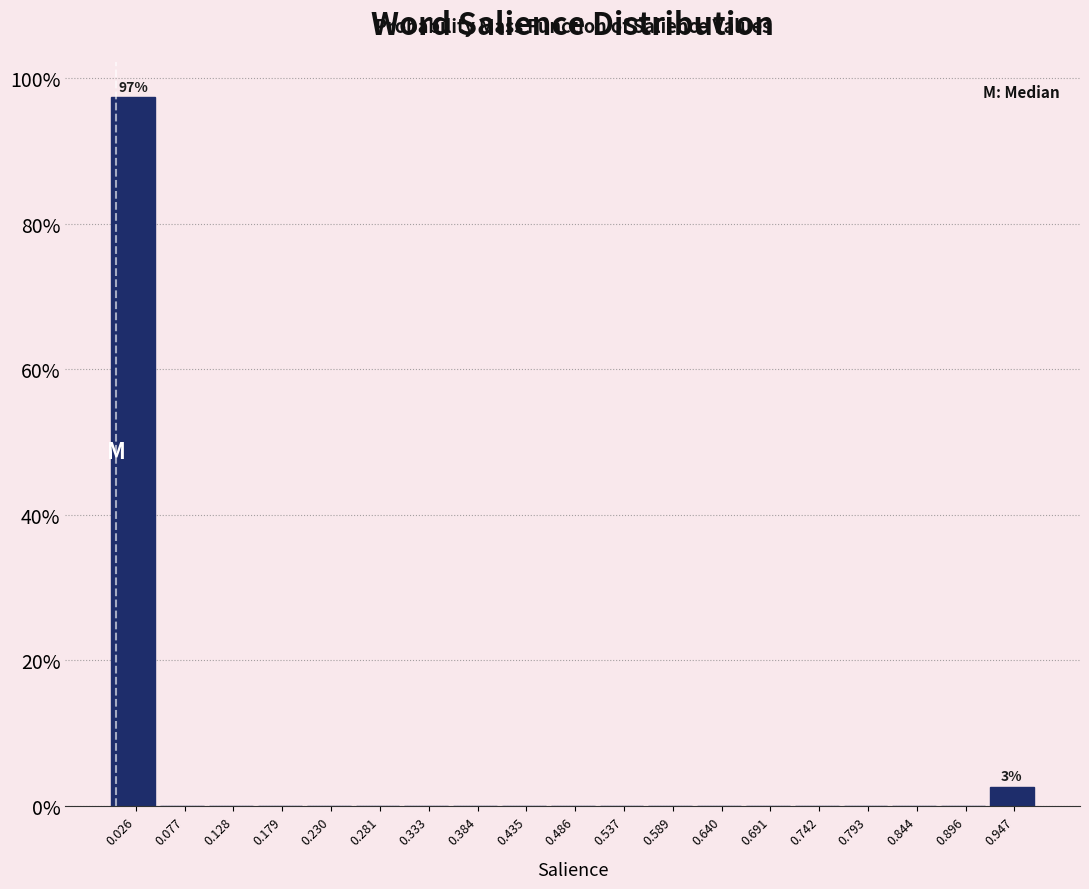

Which range on the x-axis has the tallest bar?

0.00 to 0.05